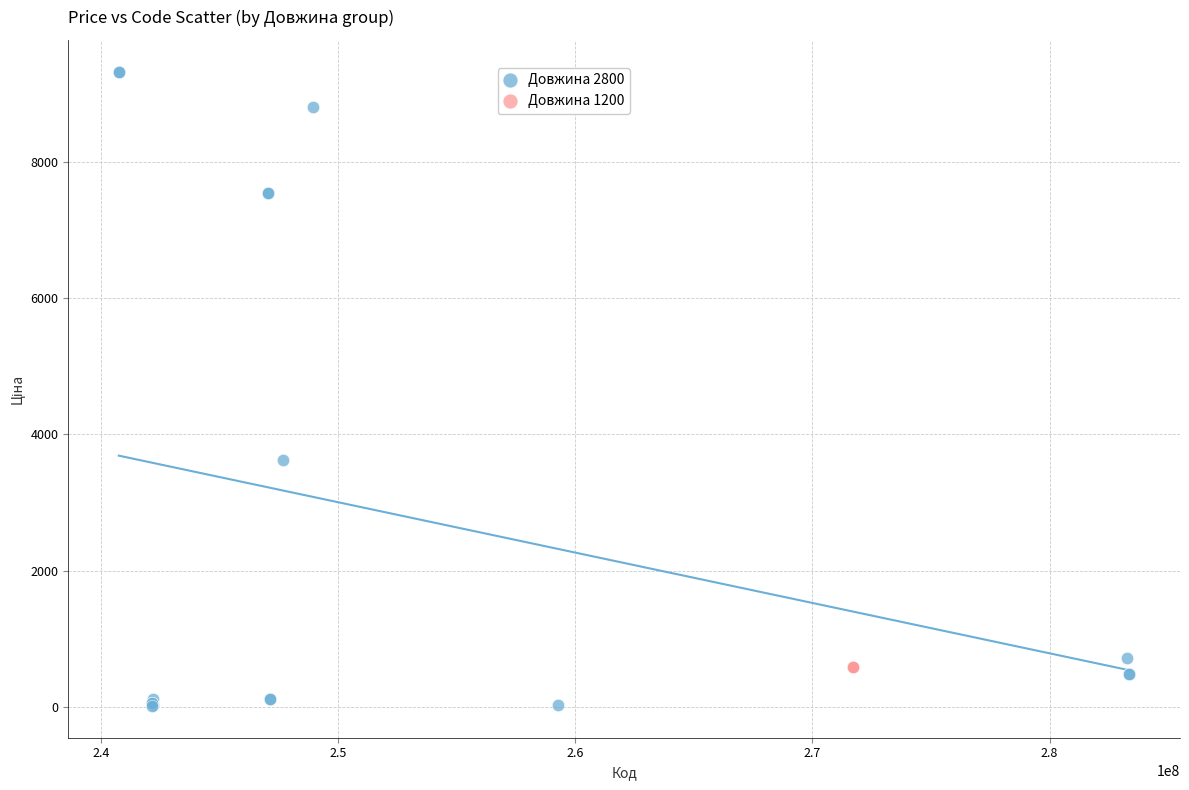

Which series reaches the minimum Y coordinate?

Довжина 2800